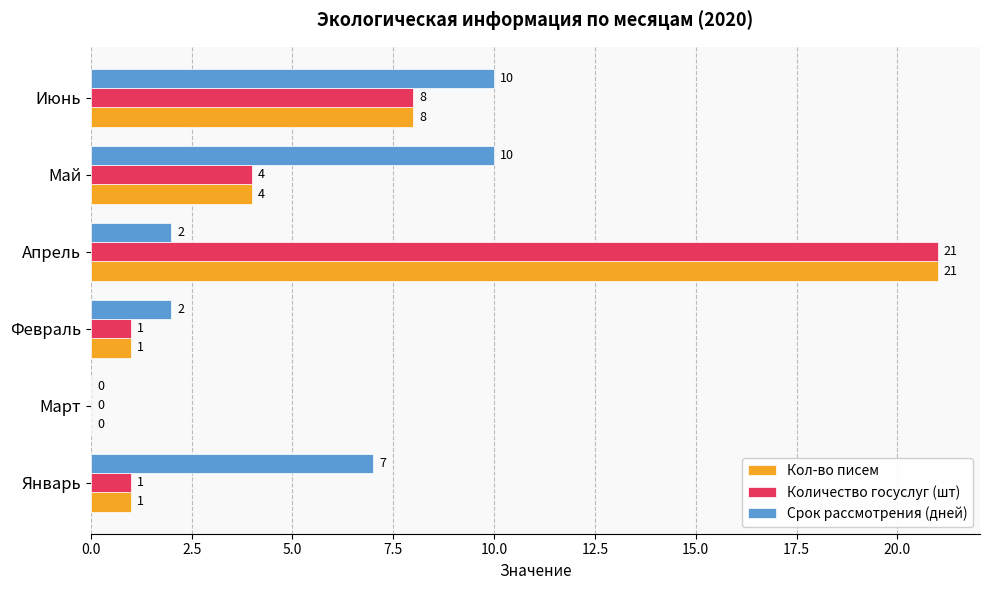

Count the Срок рассмотрения (дней) values in the range 2 to 10.

5